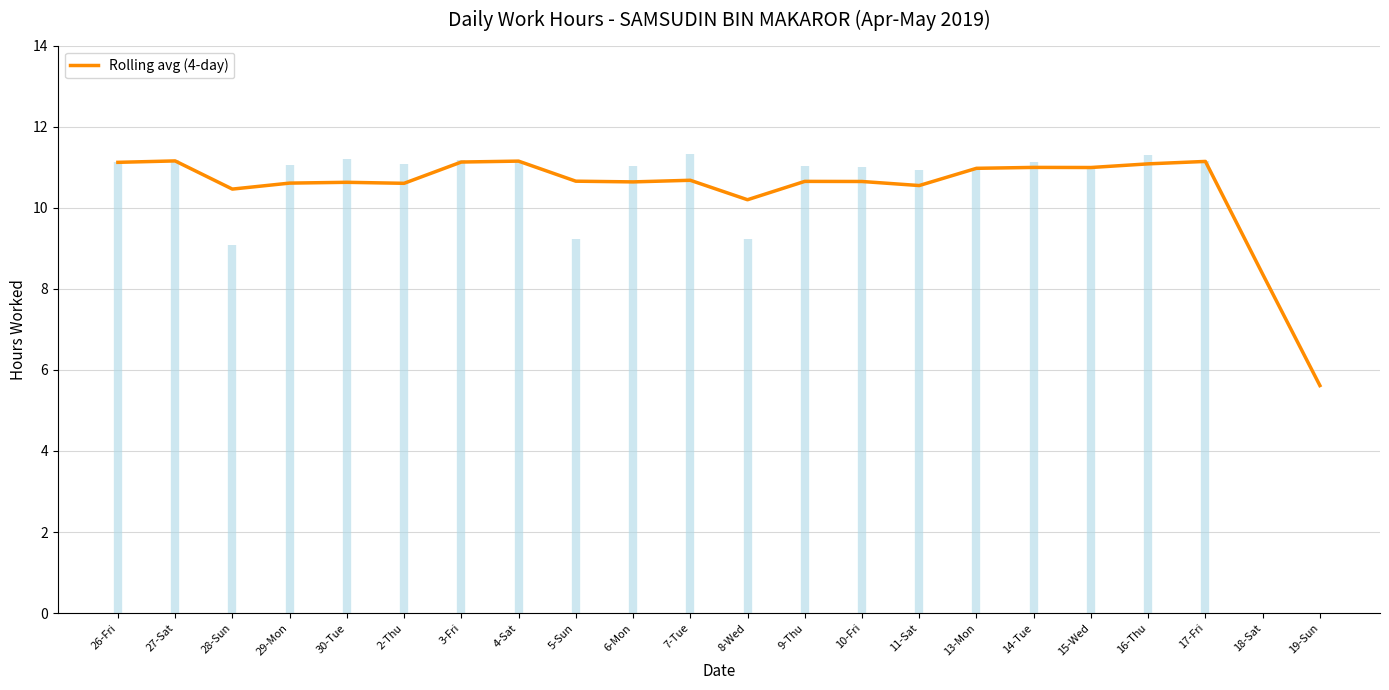

Reading right to left, what are all the values shown in this chart?

19-Sun=5.6	18-Sat=8.4	17-Fri=11.1	16-Thu=11.1	15-Wed=11.0	14-Tue=11.0	13-Mon=11.0	11-Sat=10.5	10-Fri=10.6	9-Thu=10.7	8-Wed=10.2	7-Tue=10.7	6-Mon=10.6	5-Sun=10.7	4-Sat=11.2	3-Fri=11.1	2-Thu=10.6	30-Tue=10.6	29-Mon=10.6	28-Sun=10.5	27-Sat=11.2	26-Fri=11.1